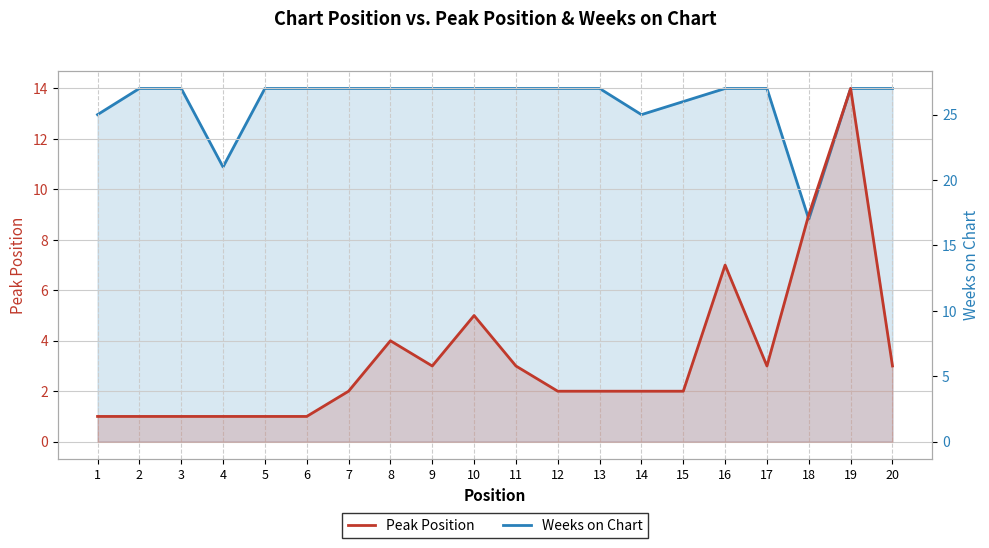

List the labels in order of Weeks on Chart value, largest first.

2, 3, 5, 6, 7, 8, 9, 10, 11, 12, 13, 16, 17, 19, 20, 15, 1, 14, 4, 18